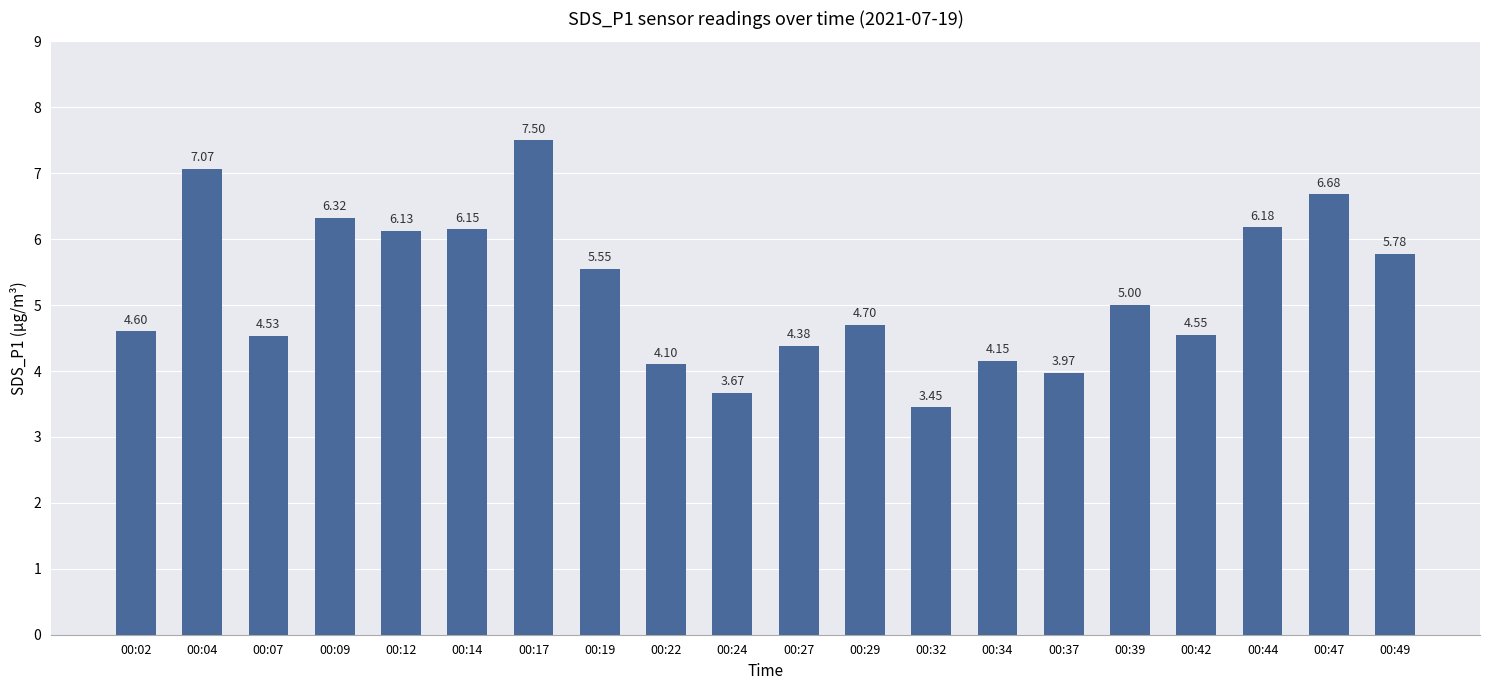

Rank the categories by value from highest to lowest.

00:17, 00:04, 00:47, 00:09, 00:44, 00:14, 00:12, 00:49, 00:19, 00:39, 00:29, 00:02, 00:42, 00:07, 00:27, 00:34, 00:22, 00:37, 00:24, 00:32